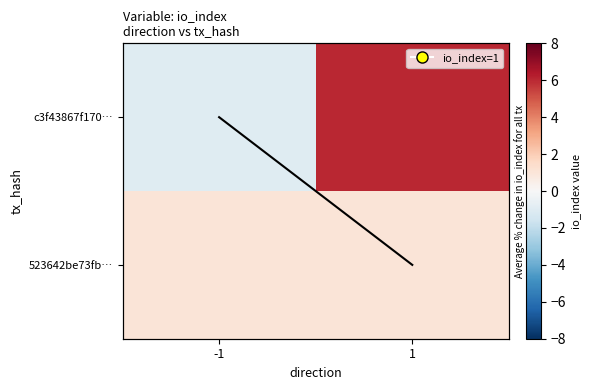

What is the average value of the col mean trend series?

0.5